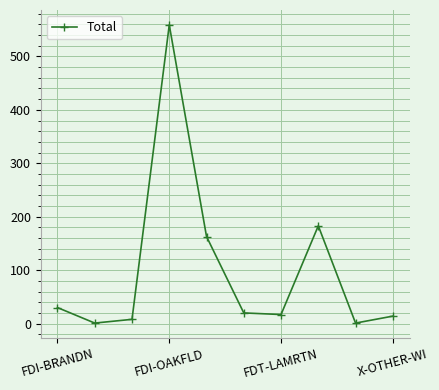

Reading left to right, extract all data points from this chart.

30	1	8	559	163	20	17	183	1	14